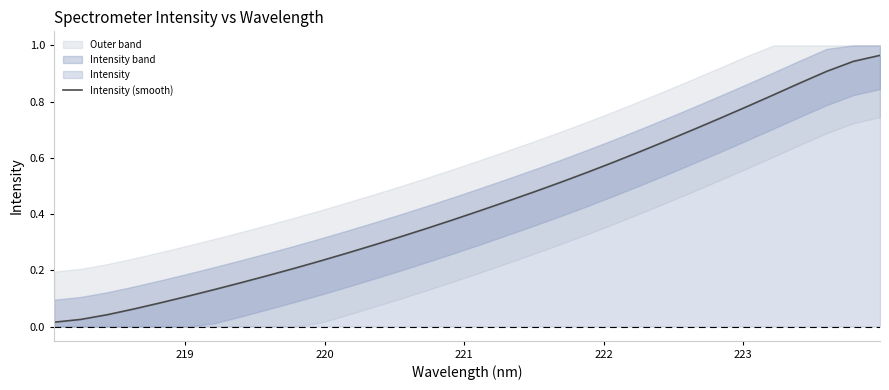

True or false: the data shows 0.3 at 23.

False